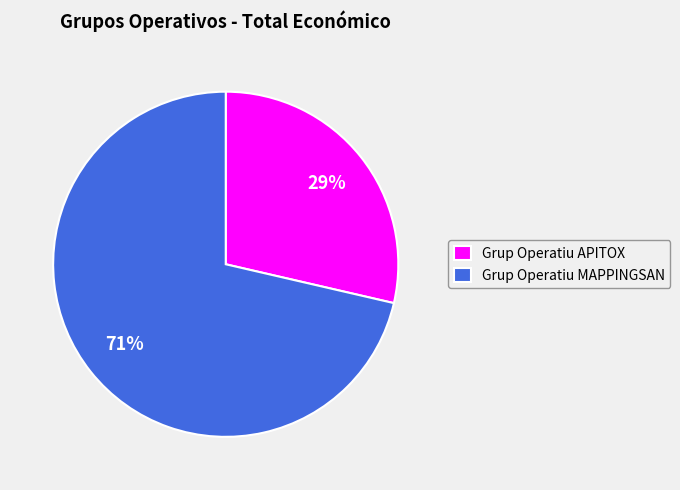

What is the smallest slice in the pie chart?

Grup Operatiu APITOX